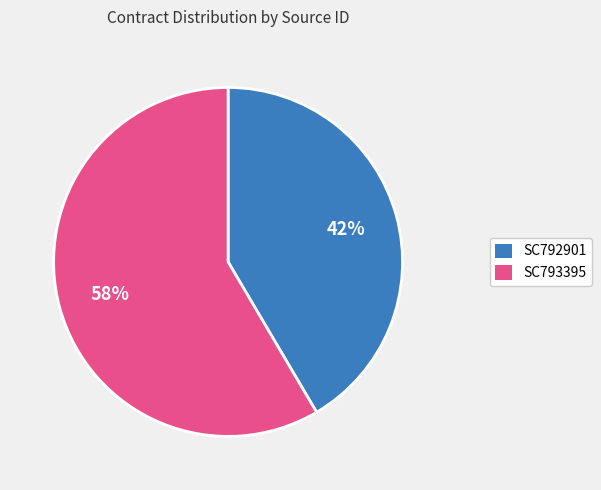

Is SC793395 the majority of the pie?

Yes